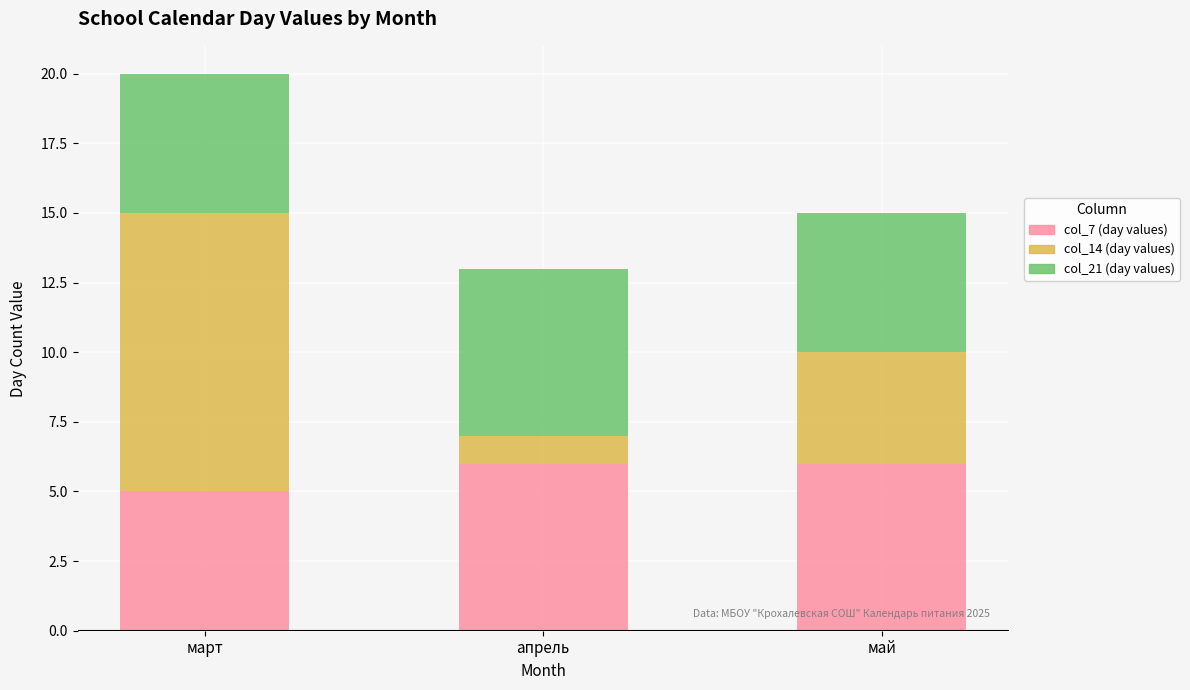

What is the sum of the col_7 (day values) values at апрель and март?

11